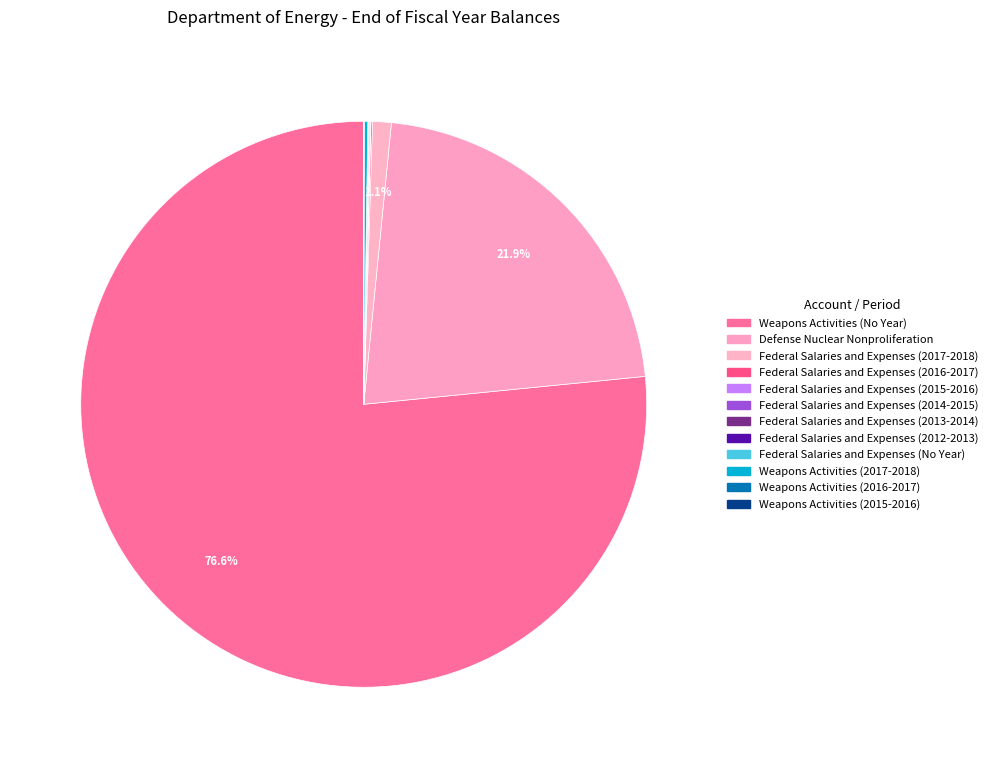

What is the majority slice?

Weapons Activities (No Year)